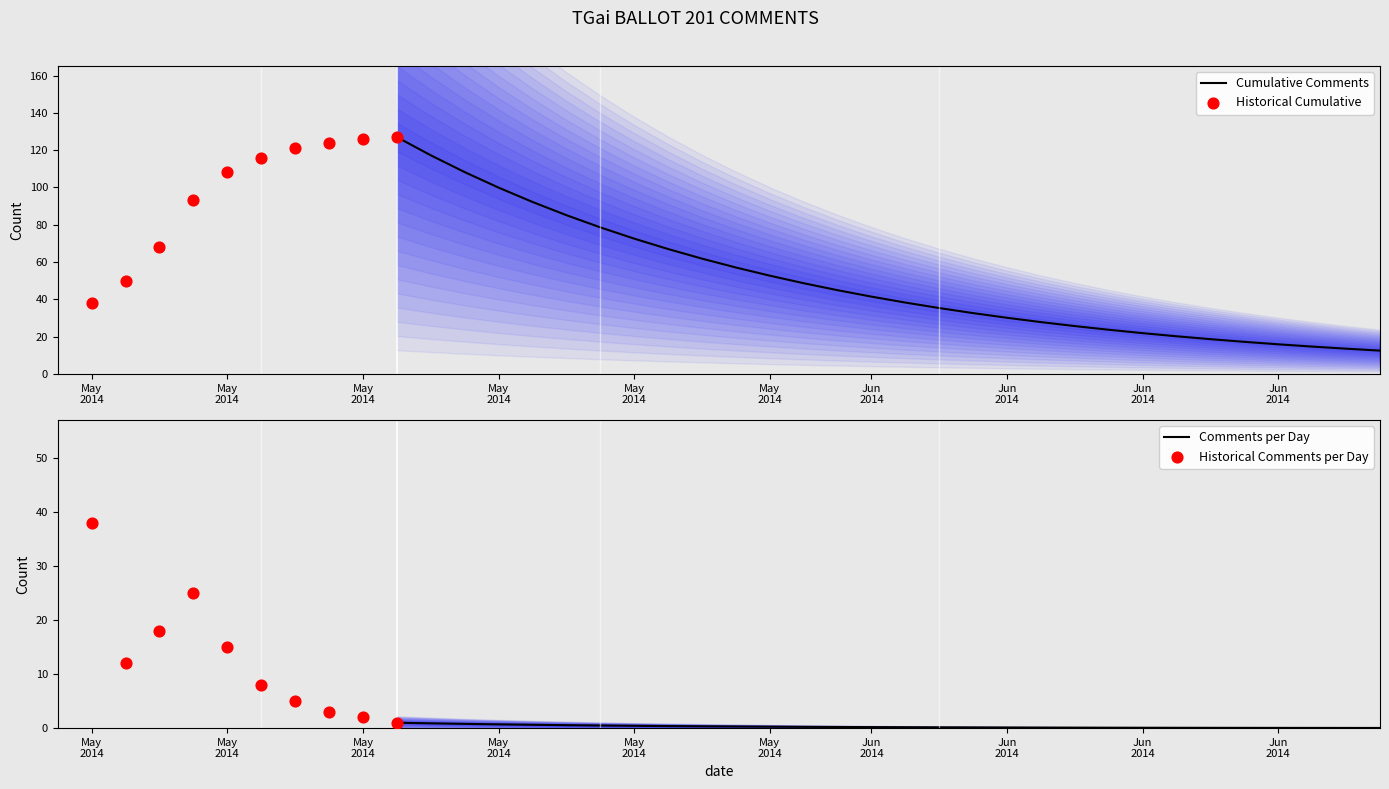

Which series reaches the minimum Y coordinate?

Comments per Day